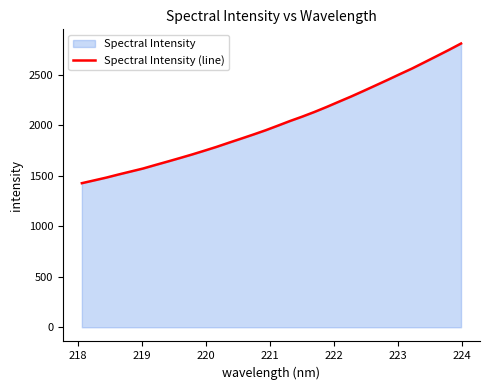

What is the difference between the maximum and minimum values?

1382.8